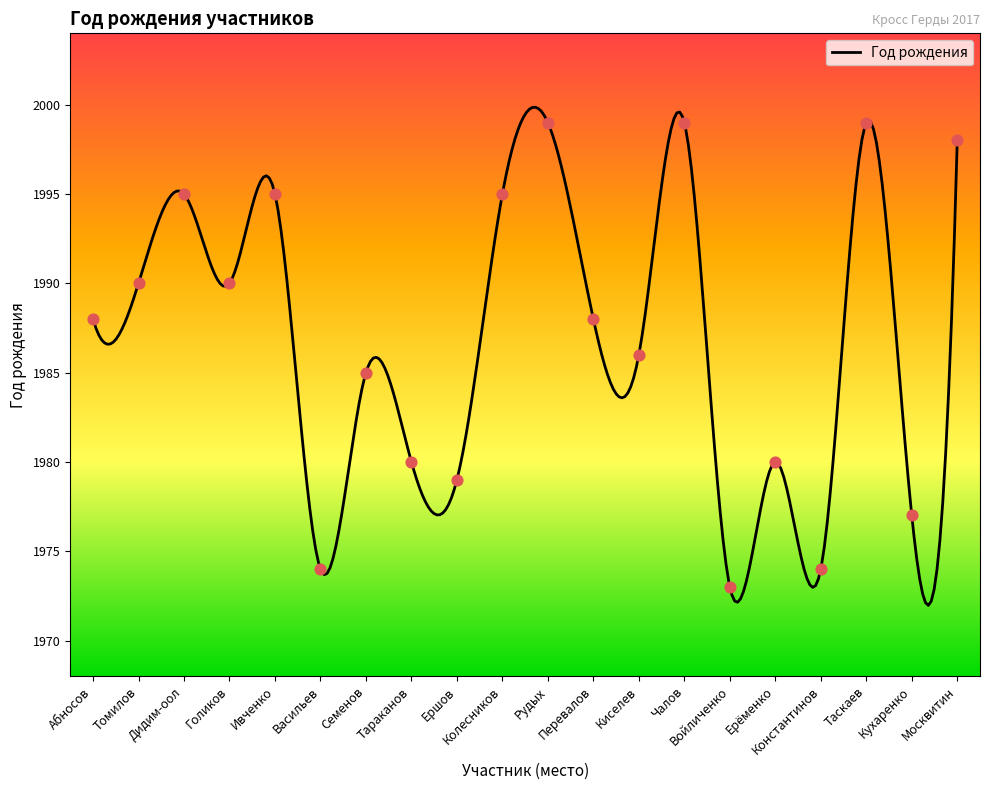

Approximately how many times larger is the value at Семенов compared to Ершов?

1.0